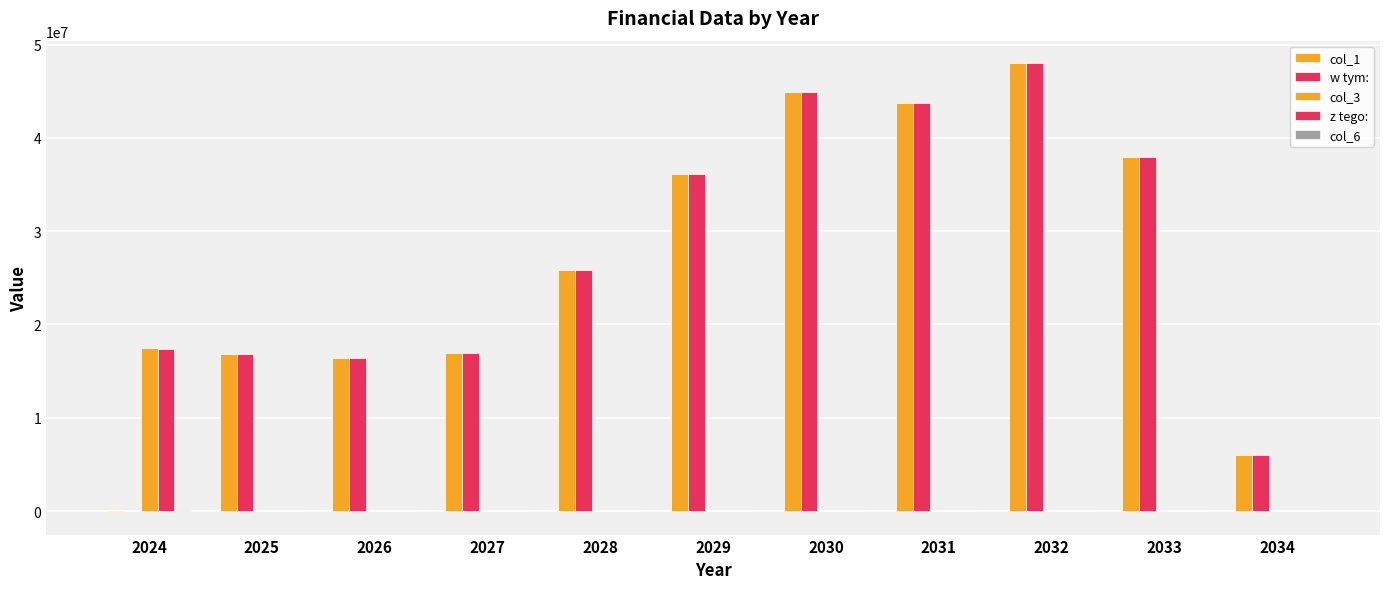

What is the difference between the highest and lowest values at 2027?

16904000.0